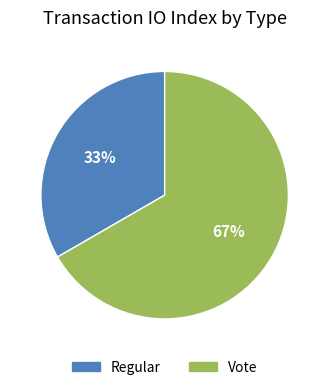

Rank the categories by value from highest to lowest.

Vote, Regular